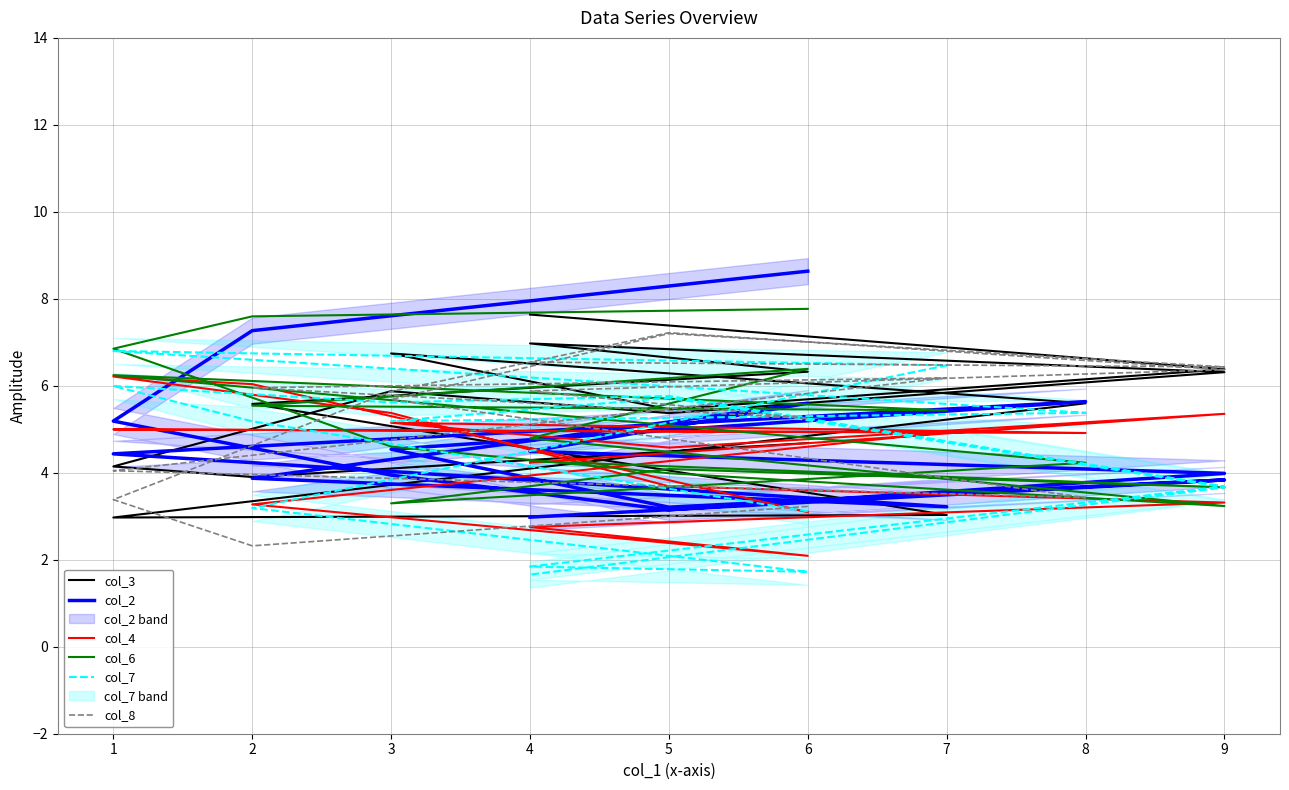

What is the difference between the maximum and minimum values in the col_4 series?

4.1